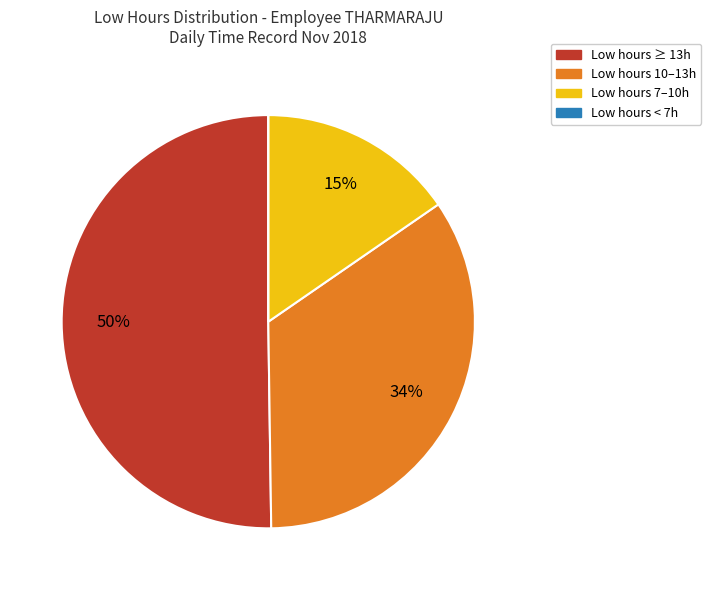

Which category has the biggest portion of the pie?

Low hours ≥ 13h